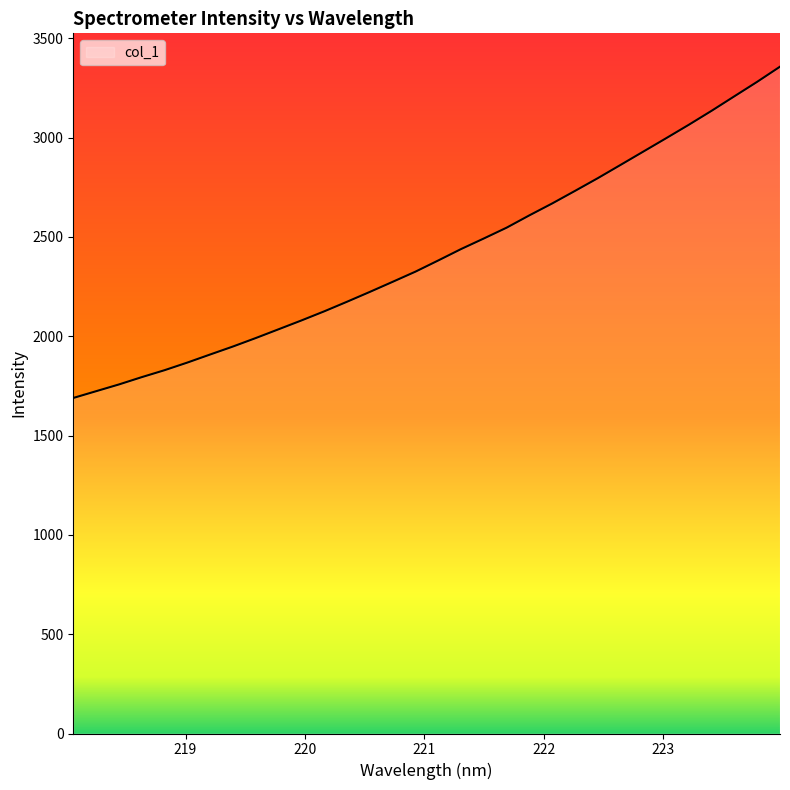

True or false: there are more than 2 points higher than both neighbors.

False